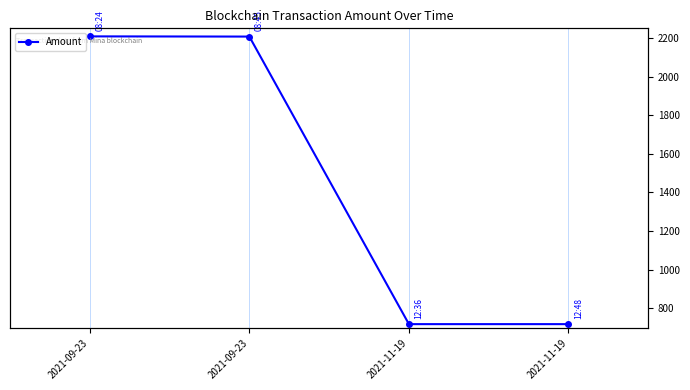

True or false: the data shows 2208.3 at 2021-09-23.

True